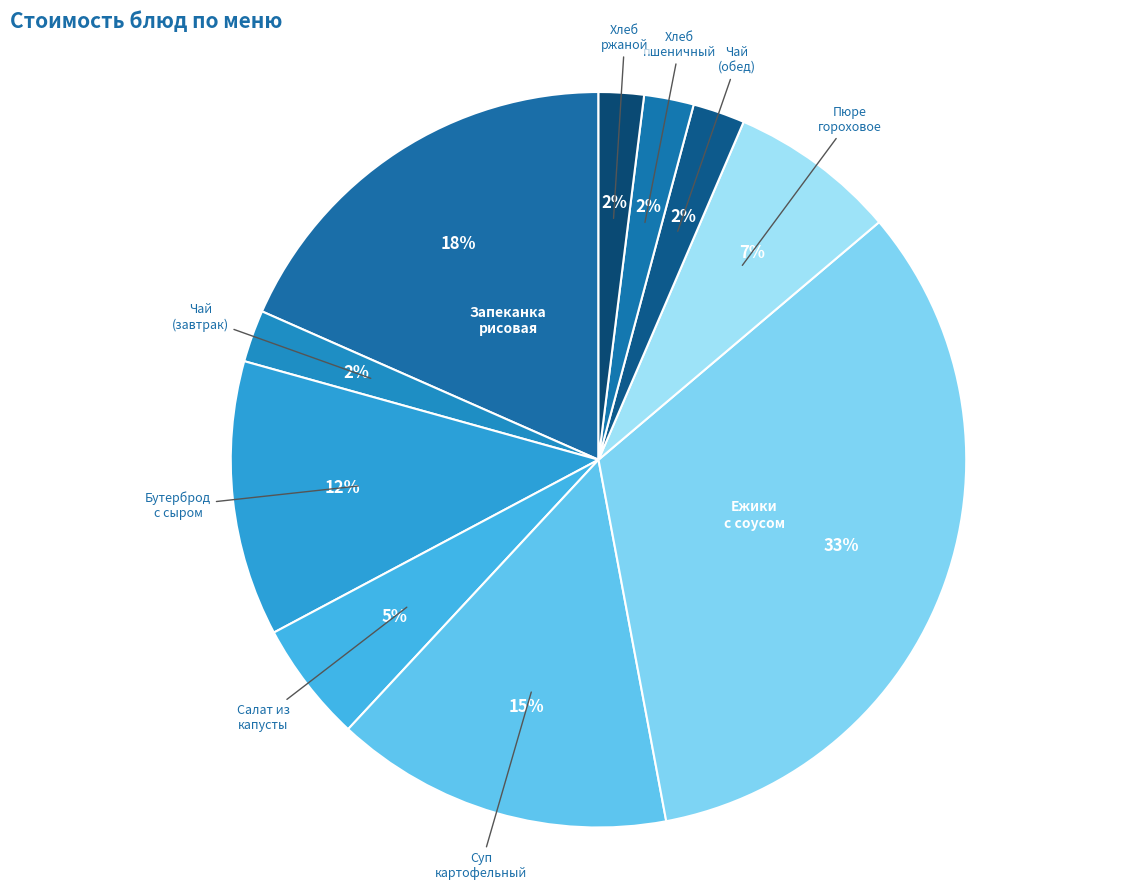

How many slices are in this pie chart?

10